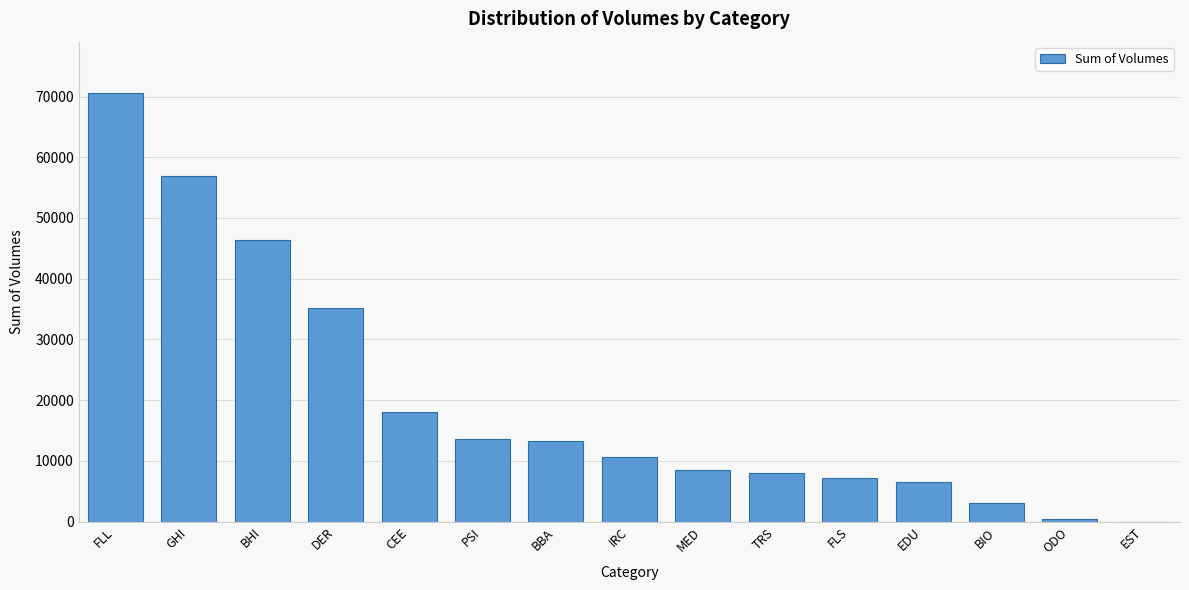

Reading left to right, extract all data points from this chart.

FLL=70564	GHI=56925	BHI=46355	DER=35141	CEE=18000	PSI=13641	BBA=13279	IRC=10600	MED=8500	TRS=8000	FLS=7160	EDU=6600	BIO=3100	ODO=519	EST=0